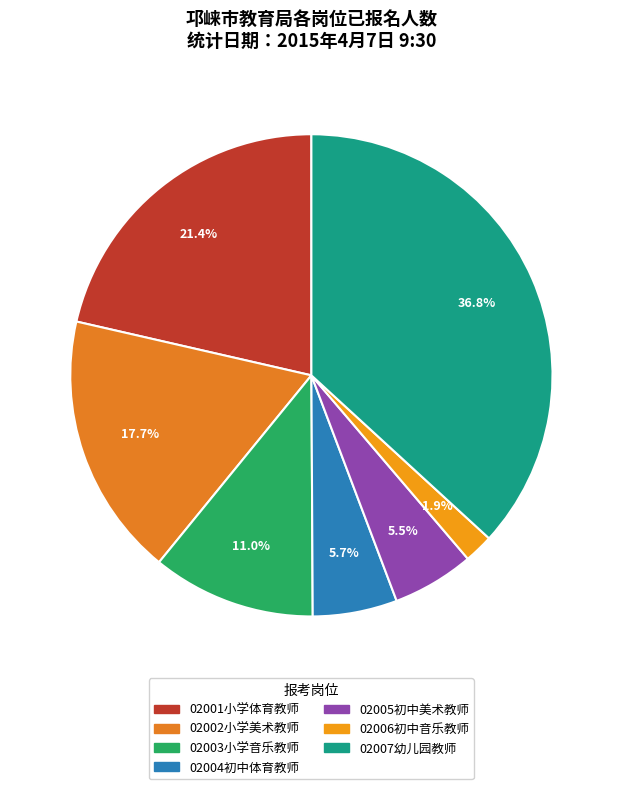

What is the ratio of the value at 02004初中体育教师 to the value at 02003小学音乐教师?

0.5